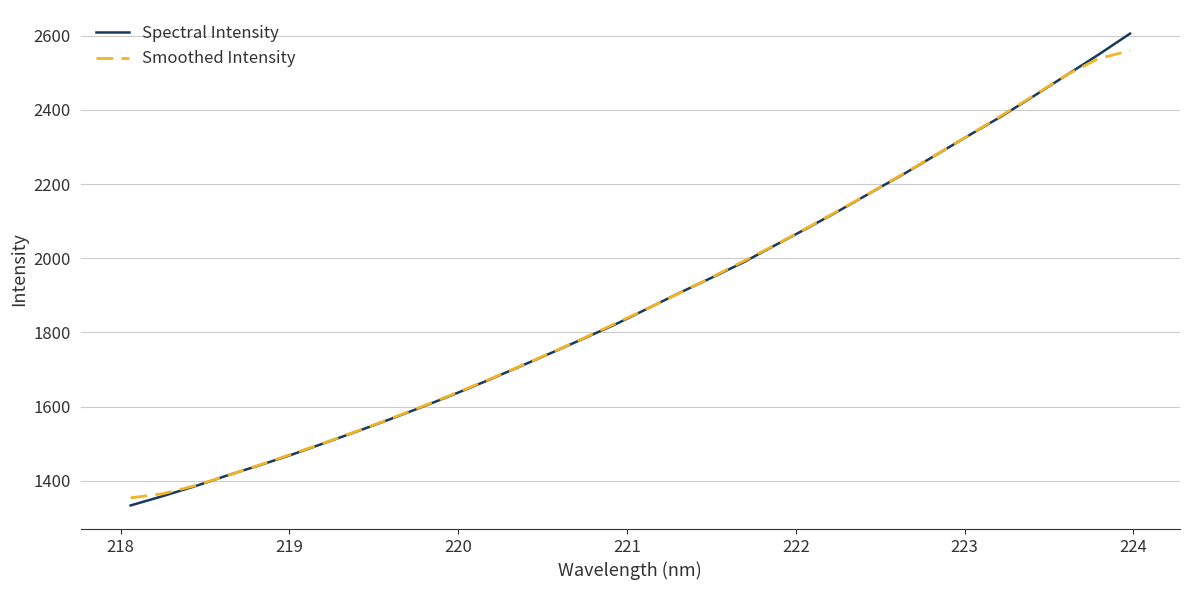

At how many categories does at least one series exceed 1719?

19